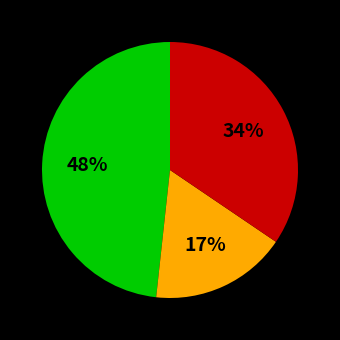

Does any single category account for the majority?

No